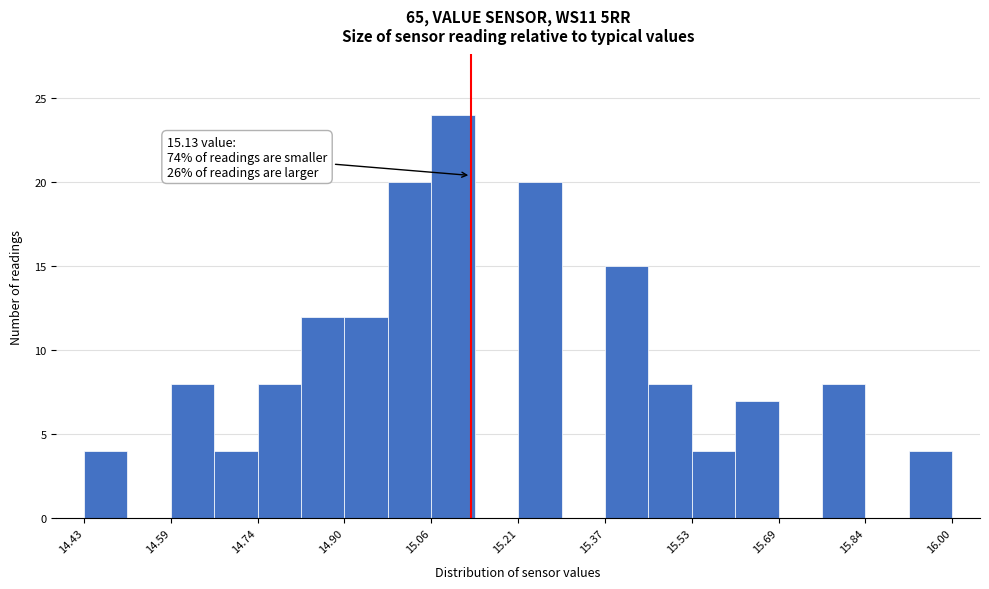

Read against the x-axis, roughly where is the centre of the tallest bar?

15.10